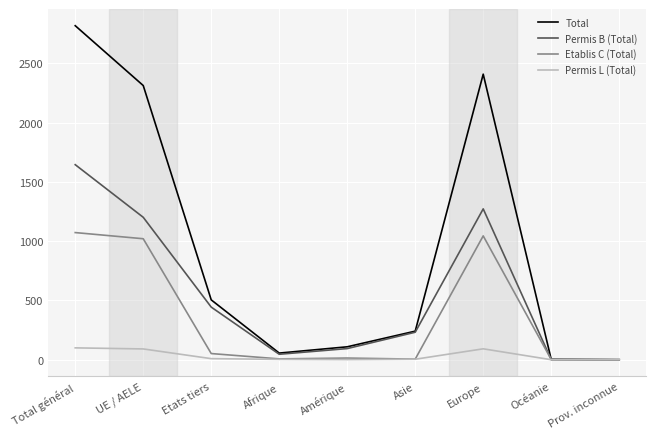

Which series has the widest spread of values?

Total